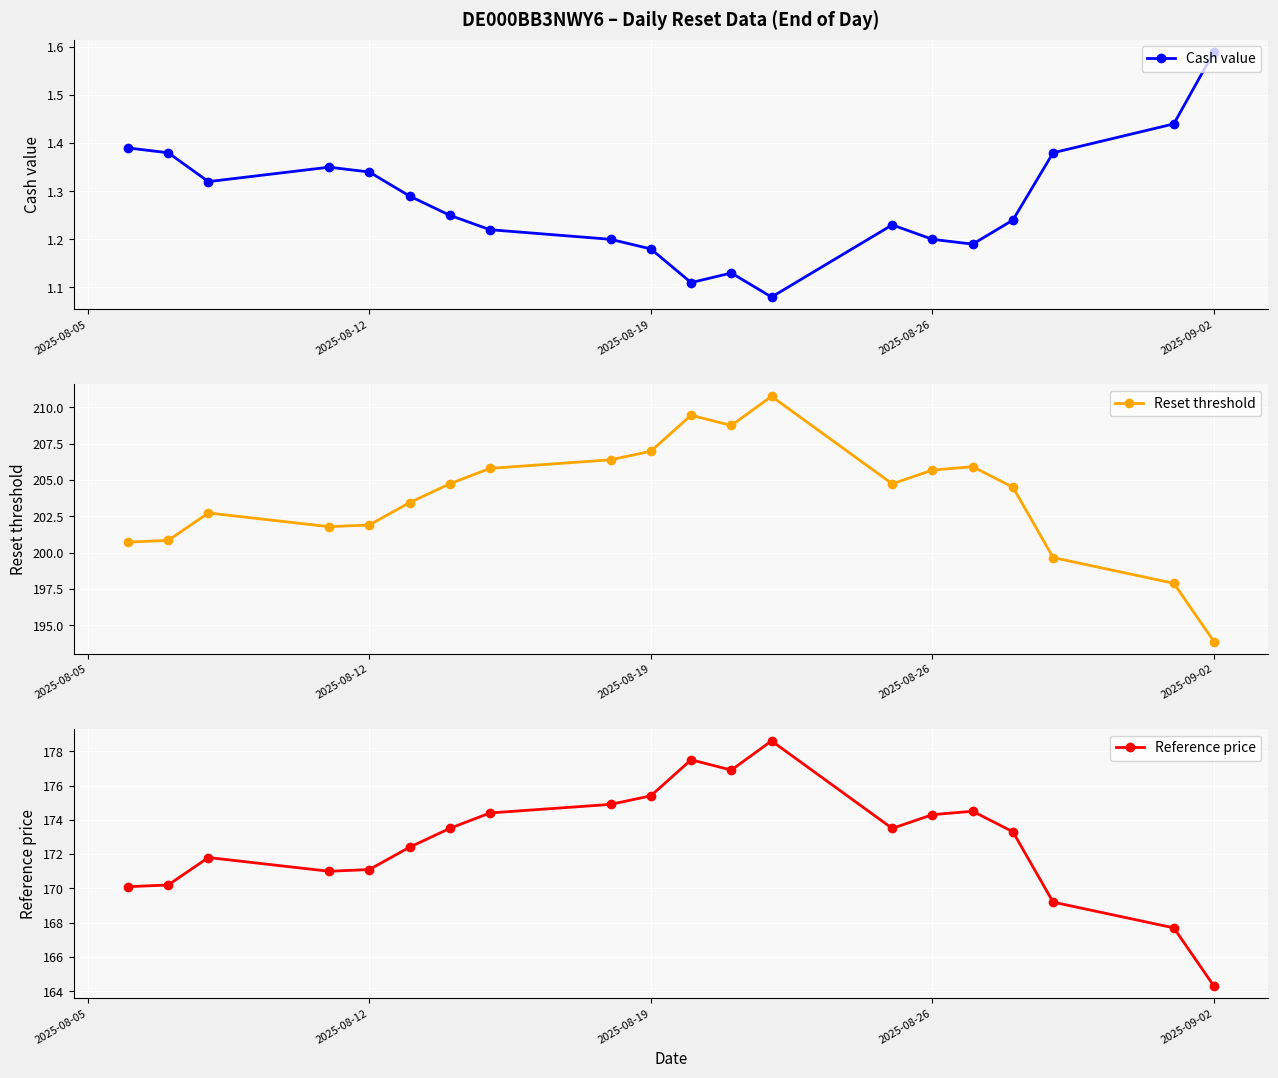

The value of Reset threshold at 2025-08-26 is 205.7. True or false?

True